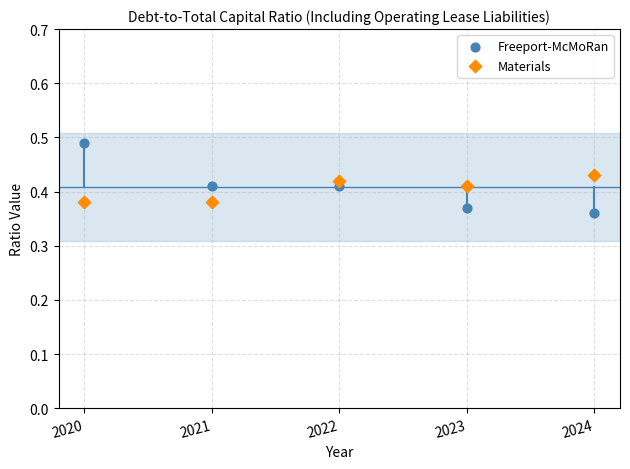

Which series has the largest Y range (max minus min)?

Freeport-McMoRan